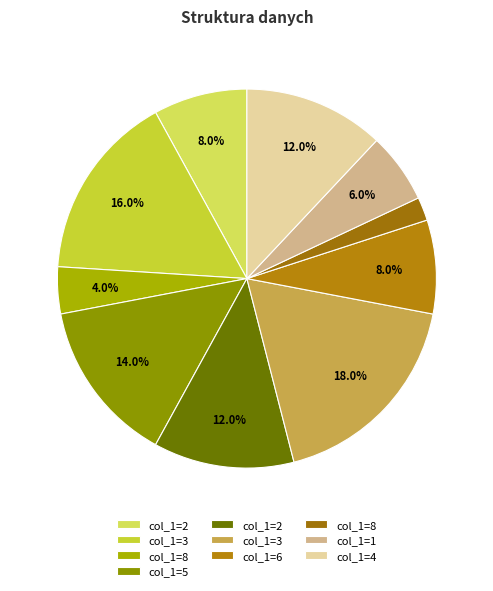

How many slices are in this pie chart?

10